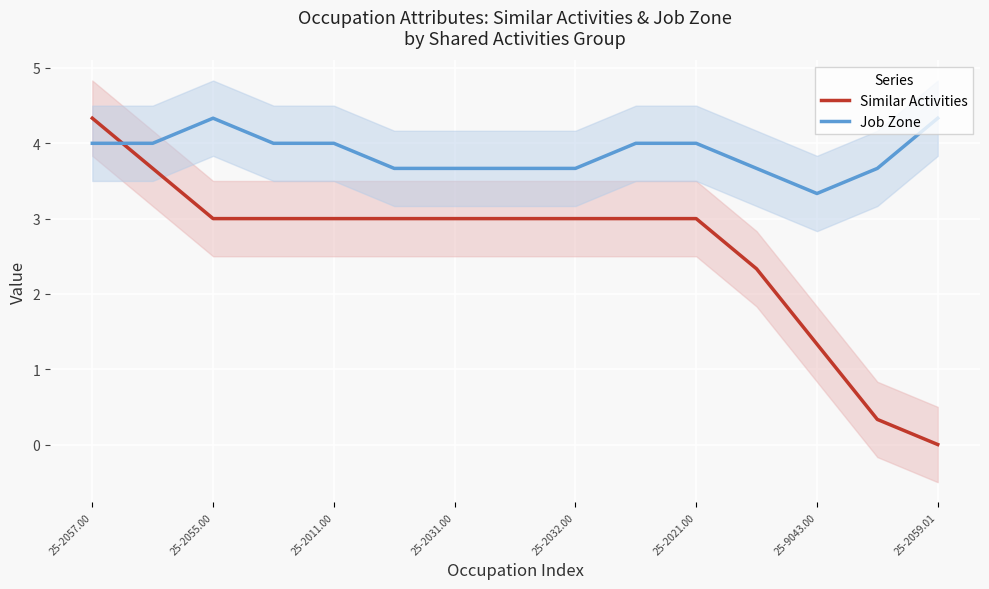

Is it true that Job Zone equals 3.7 at 25-2031.00?

True